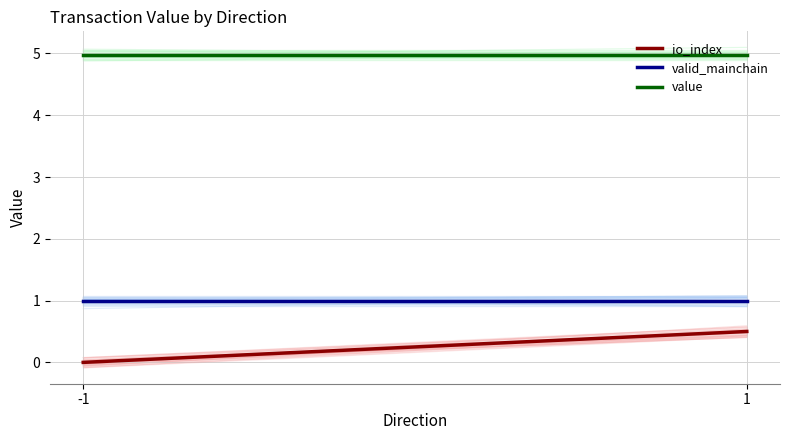

At which category is the sum across all series the highest?

1